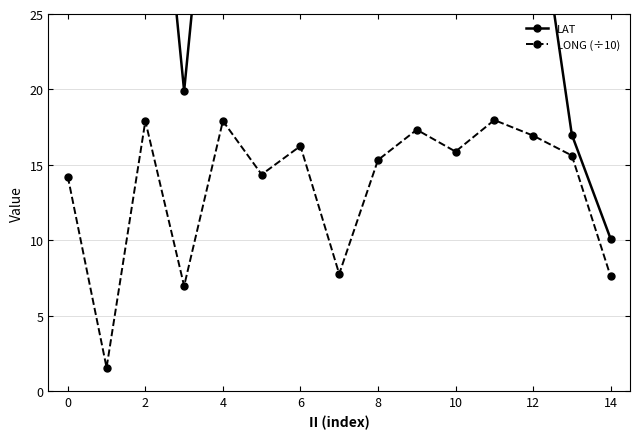

Is it true that LONG (÷10) equals 16.9 at 12?

True